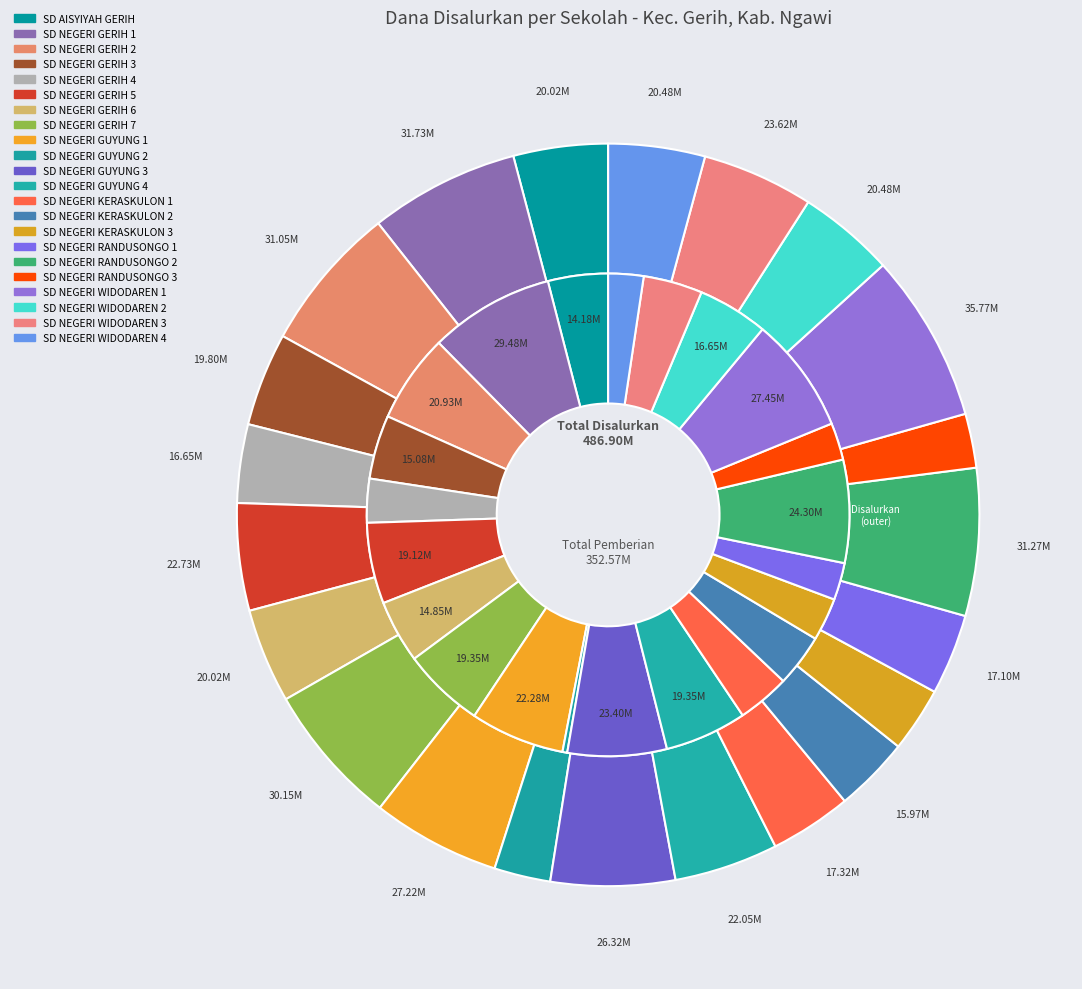

What portion of the pie excludes 11?

95.5%